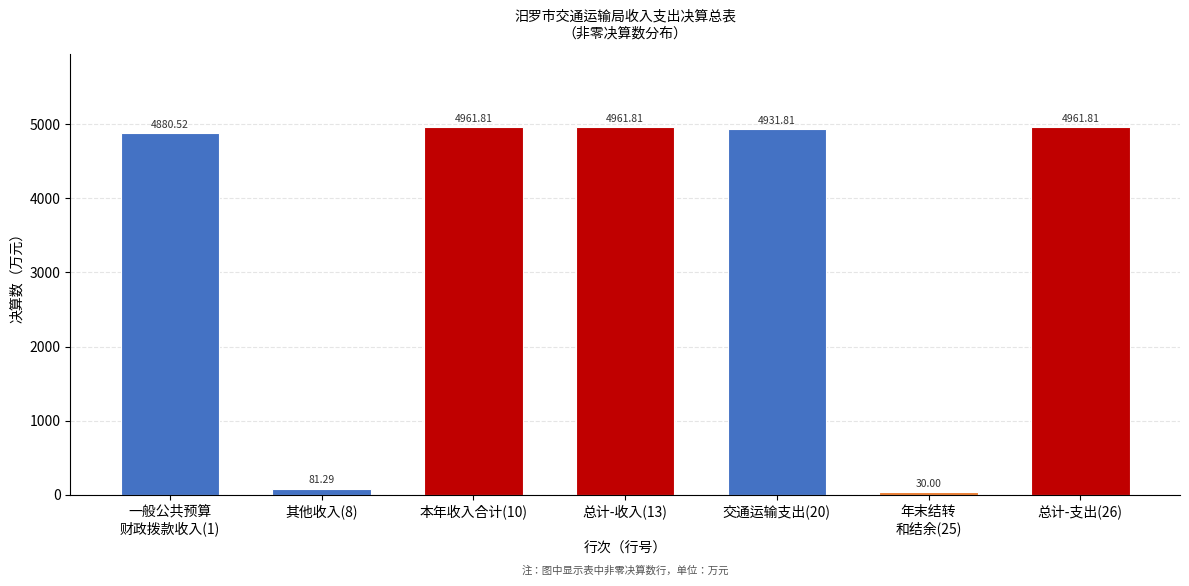

What is the difference between the maximum and minimum values?

4931.8